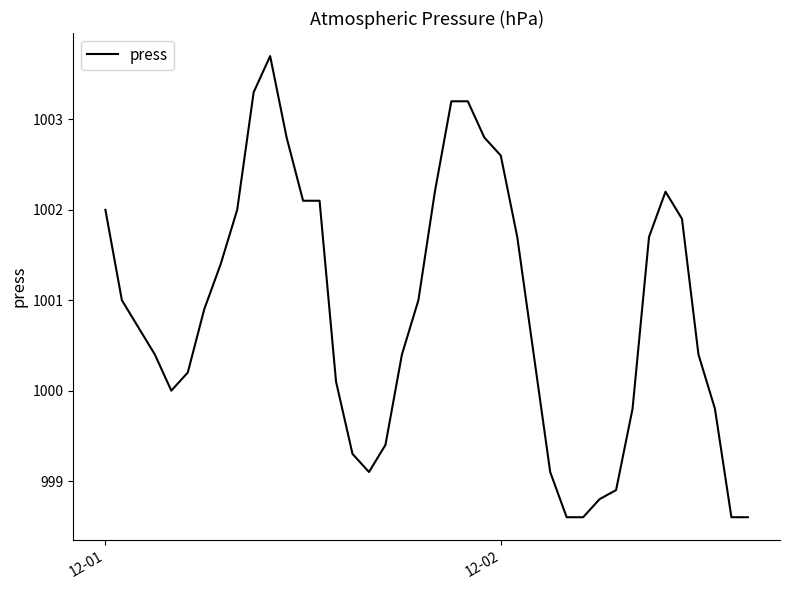

How many lines are shown in the chart?

1